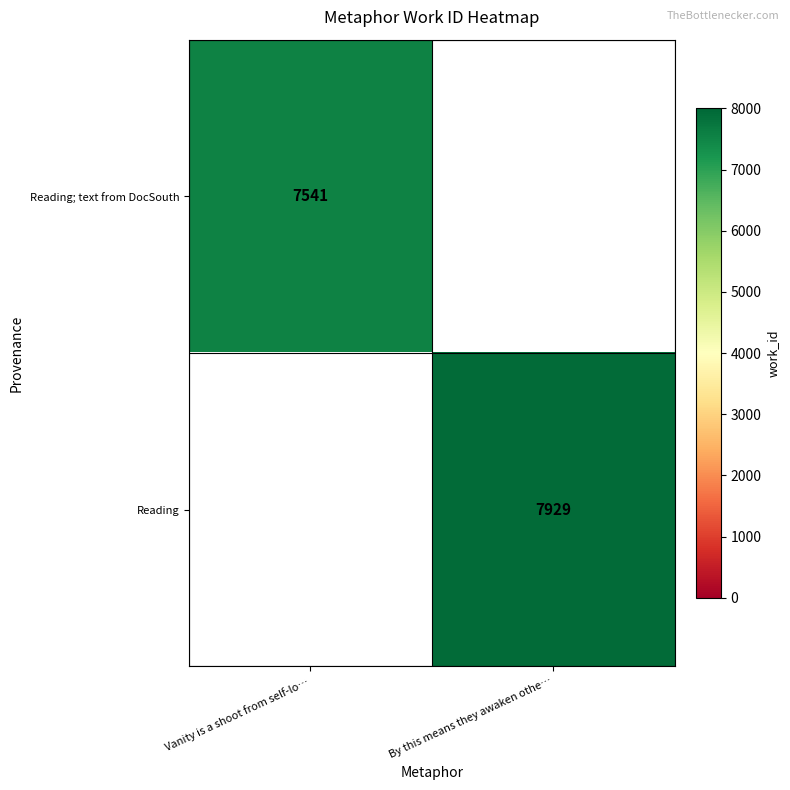

True or false: Reading has a value of 12447 at By this means they awaken othe….

False